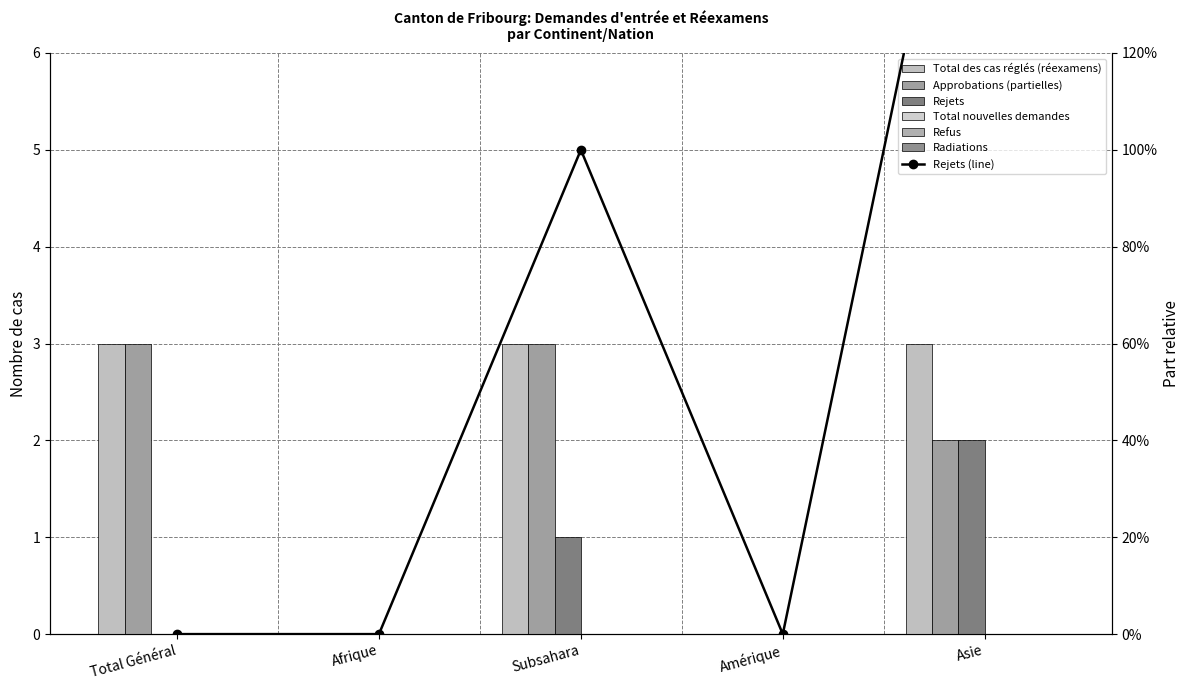

What is the sum of all Total des cas réglés (réexamens) values?

9